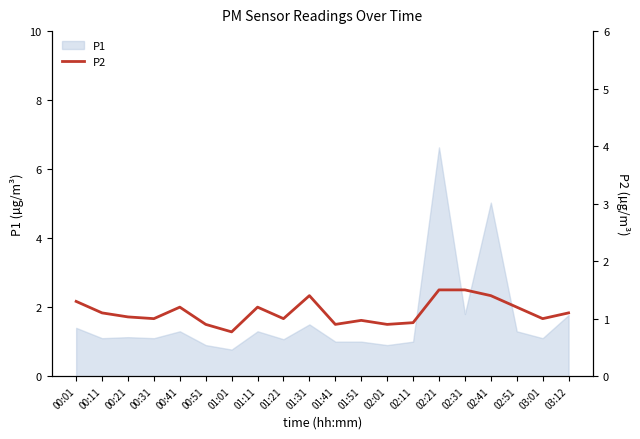

How many values are below 1?

6